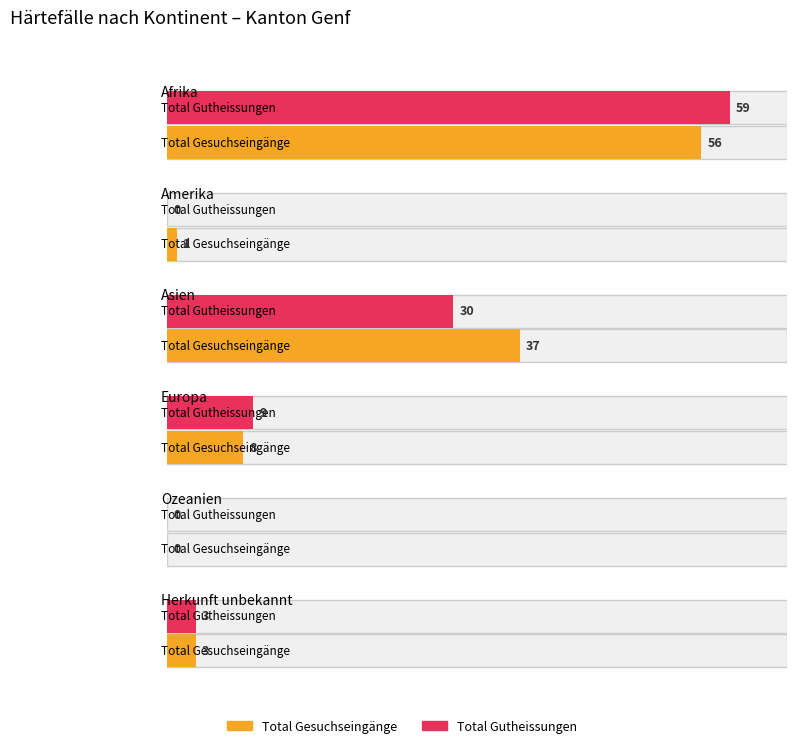

What position from the left is Europa?

4